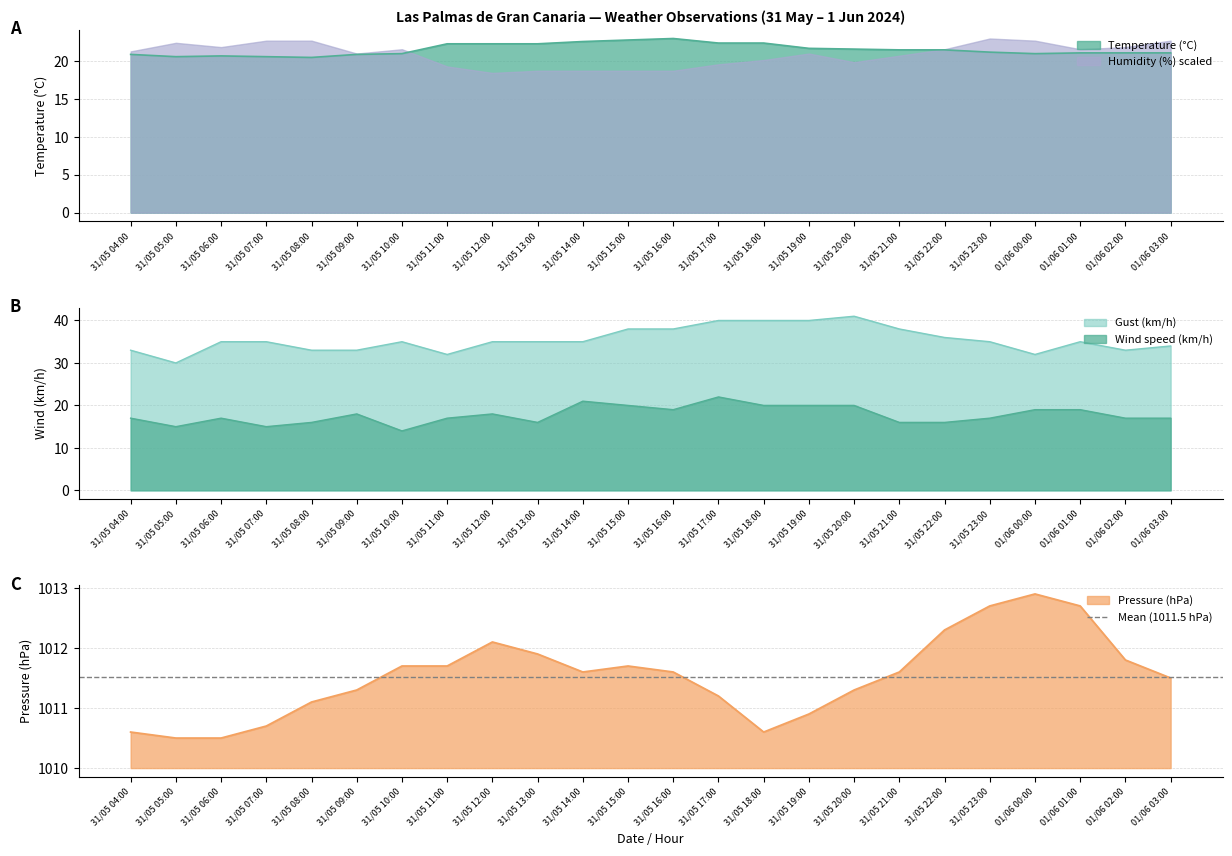

List the labels in order of Gust (km/h) value, smallest first.

31/05 05:00, 31/05 11:00, 01/06 00:00, 31/05 04:00, 31/05 08:00, 31/05 09:00, 01/06 02:00, 01/06 03:00, 31/05 06:00, 31/05 07:00, 31/05 10:00, 31/05 12:00, 31/05 13:00, 31/05 14:00, 31/05 23:00, 01/06 01:00, 31/05 22:00, 31/05 15:00, 31/05 16:00, 31/05 21:00, 31/05 17:00, 31/05 18:00, 31/05 19:00, 31/05 20:00